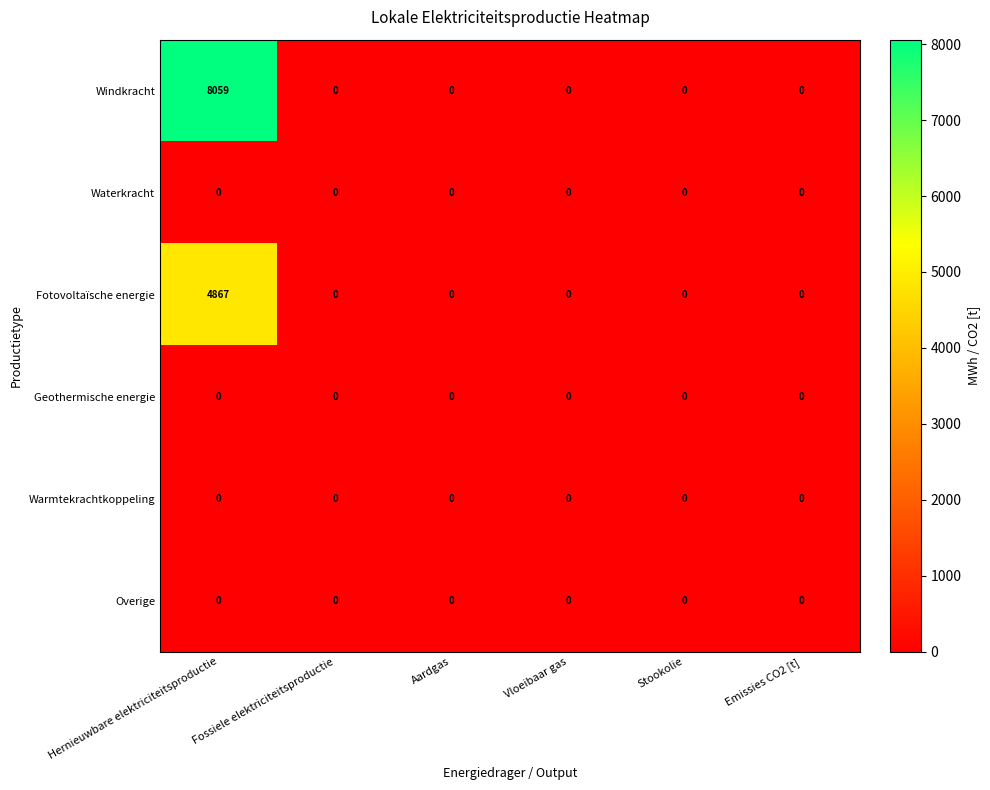

Which series has the widest spread of values?

Windkracht